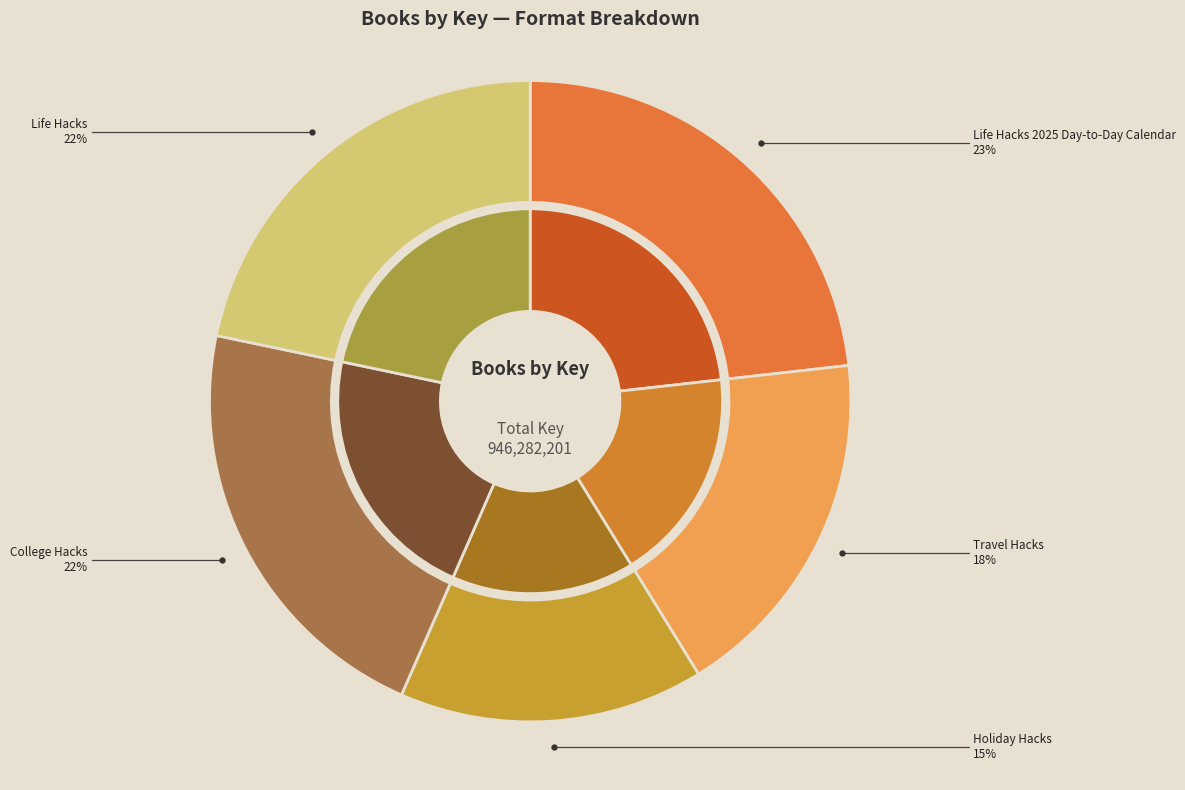

What percentage is NOT represented by Travel Hacks?

82.0%